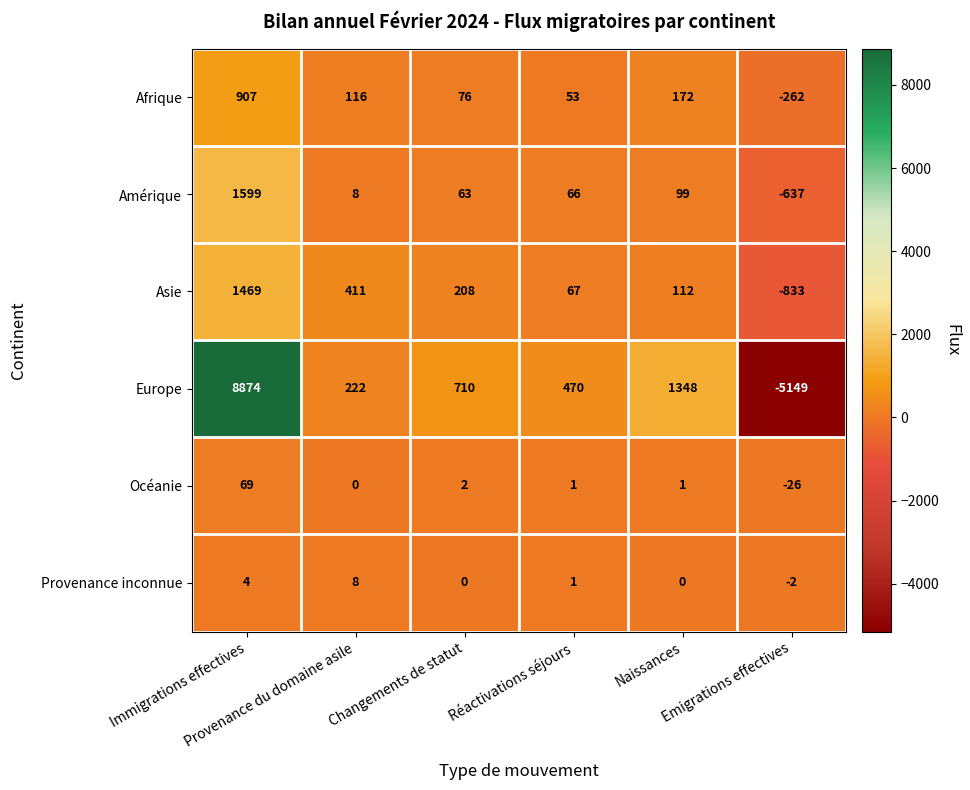

How many negative values does the Océanie series have?

1